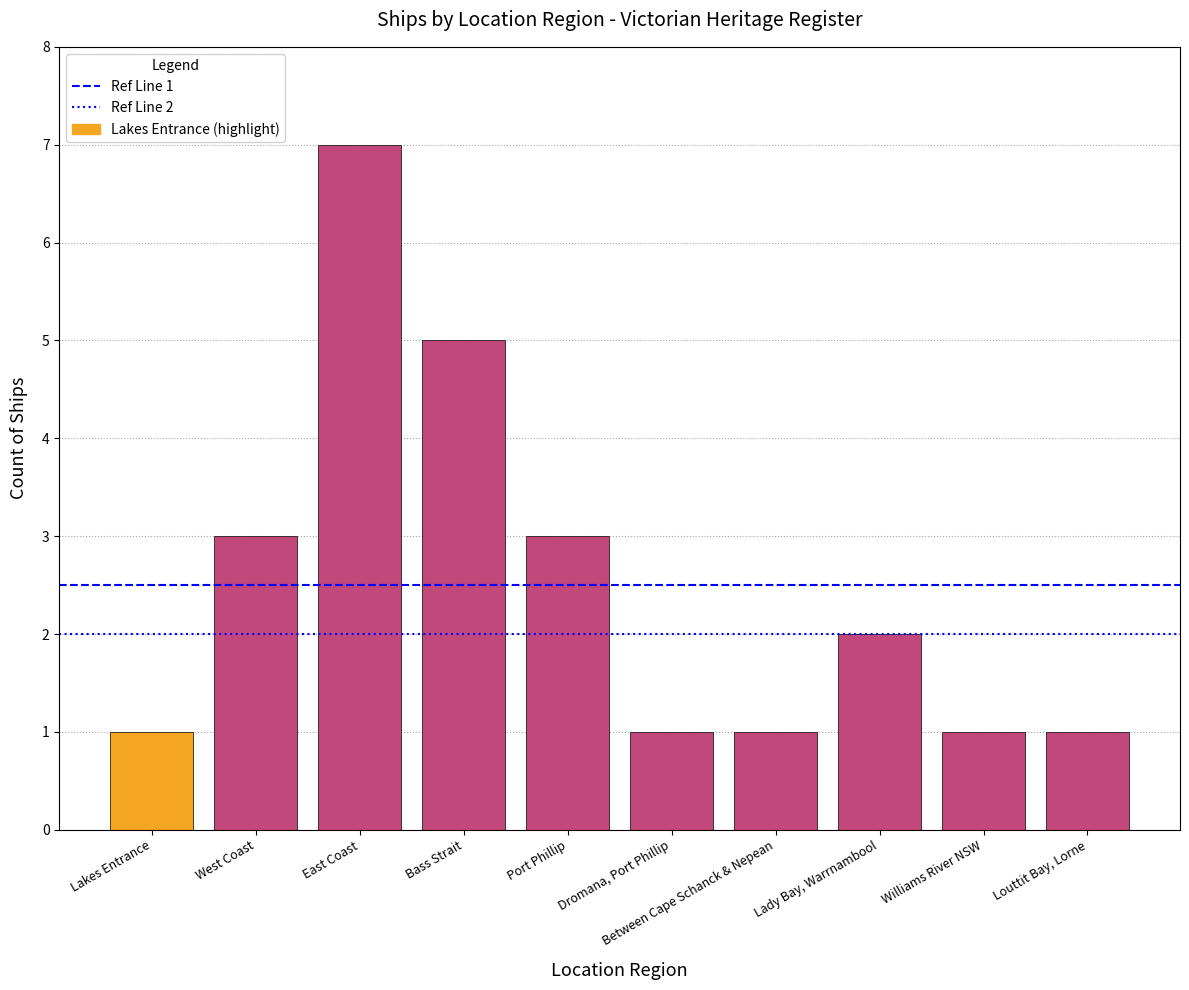

Between Lakes Entrance and West Coast, which is larger?

West Coast